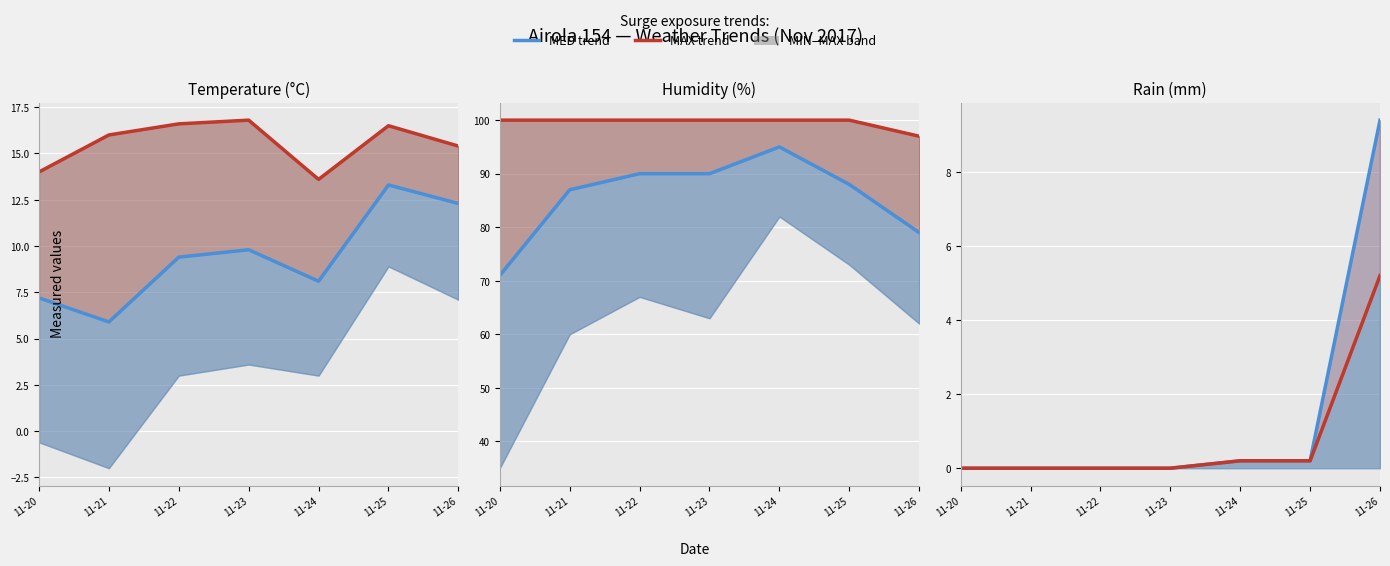

What is the difference between the maximum and minimum values in the MAX (red trend) series?

5.2